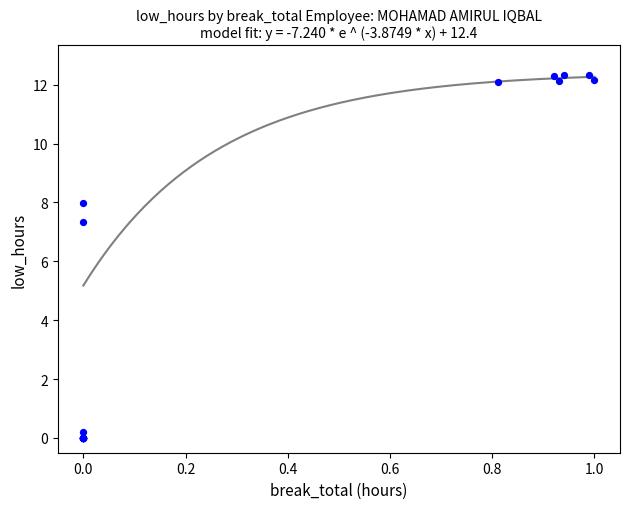

What Y value in the scatter plot is closest to 6?

7.3